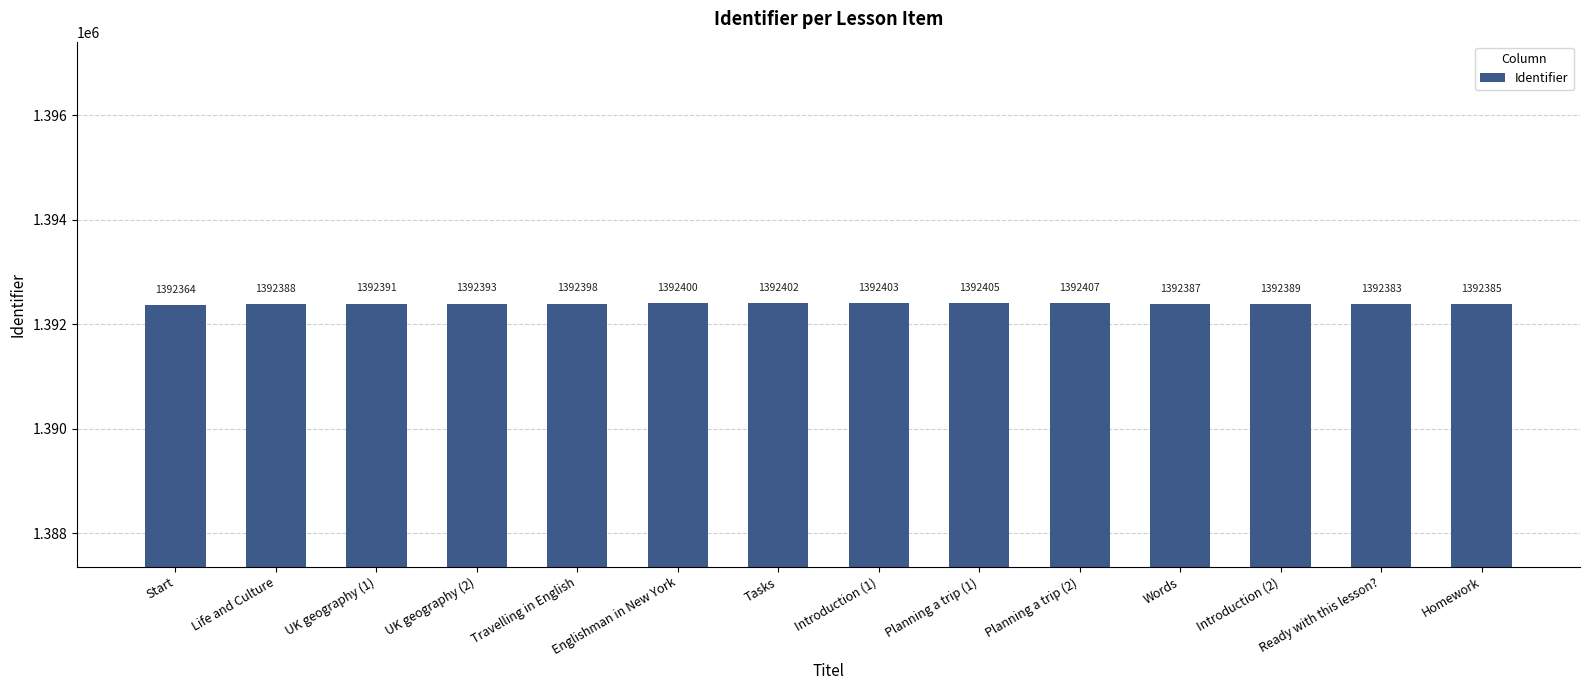

How many distinct data groups are displayed?

1